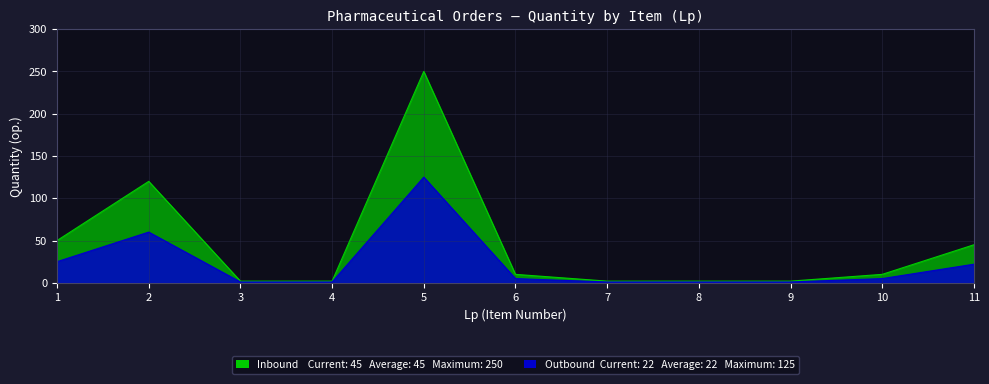

How many distinct data groups are displayed?

2